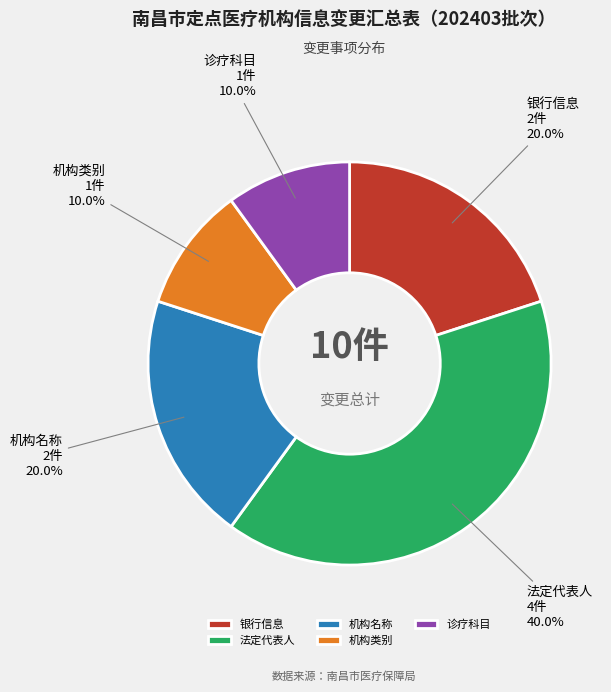

To the nearest percent, what portion does 法定代表人 represent?

40%